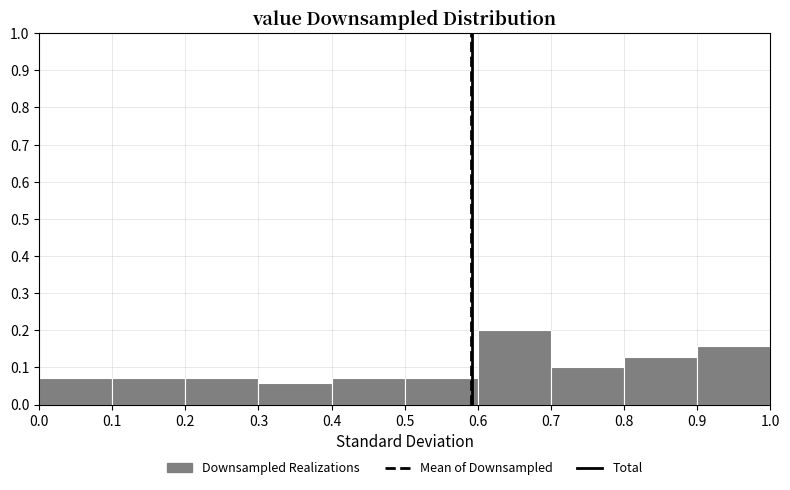

Reading left to right, transcribe this chart: for each bar, give the range it covers on the x-axis and its height. The values are not printed on the chart, so give them approximately, as read against the axis.

0.0 to 0.1: 0.07
0.1 to 0.2: 0.07
0.2 to 0.3: 0.07
0.3 to 0.4: 0.06
0.4 to 0.5: 0.07
0.5 to 0.6: 0.07
0.6 to 0.7: 0.20
0.7 to 0.8: 0.10
0.8 to 0.9: 0.13
0.9 to 1.0: 0.16